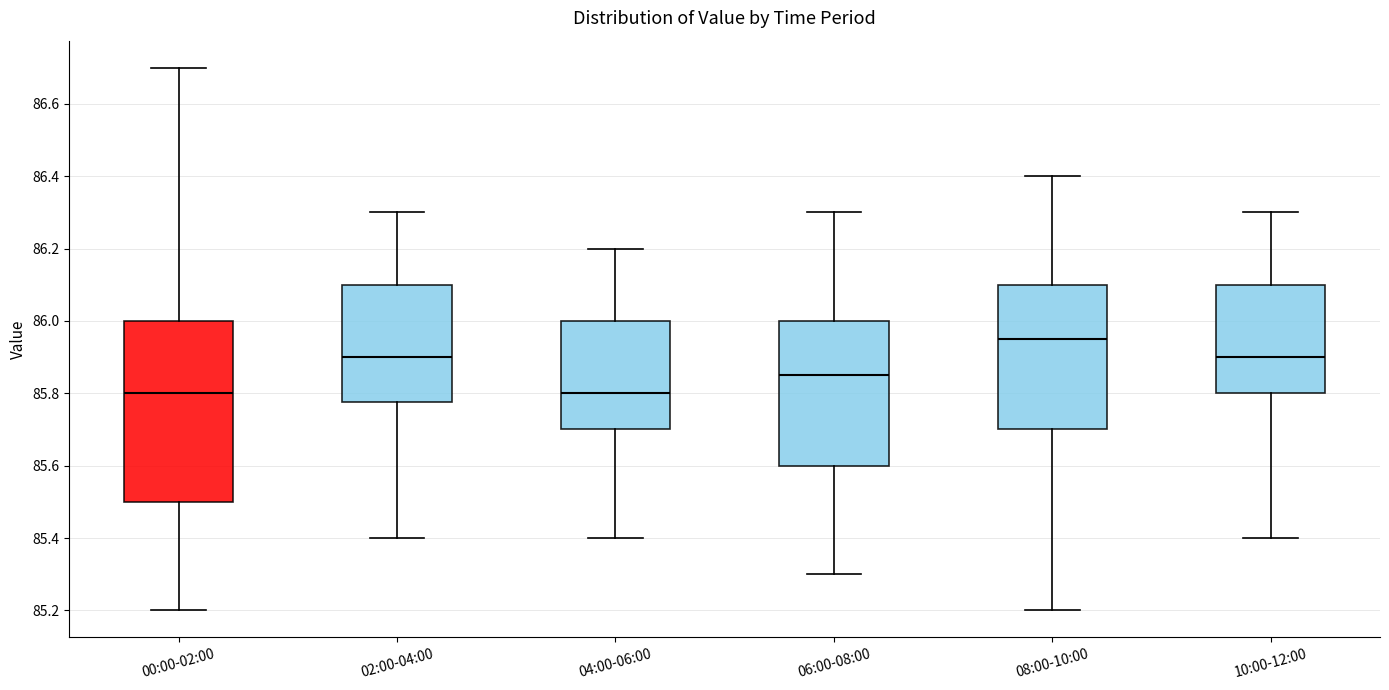

Reading left to right, read every box against the y-axis: the position of its median line, the range the box covers, and the ends of its whiskers. The values are not printed on the chart, so give them approximately, as read against the axis.

00:00-02:00: median 85.80, box 85.50 to 86.00, whiskers 85.20 to 86.70
02:00-04:00: median 85.90, box 85.78 to 86.10, whiskers 85.40 to 86.30
04:00-06:00: median 85.80, box 85.70 to 86.00, whiskers 85.40 to 86.20
06:00-08:00: median 85.86, box 85.60 to 86.00, whiskers 85.30 to 86.30
08:00-10:00: median 85.96, box 85.70 to 86.10, whiskers 85.20 to 86.40
10:00-12:00: median 85.90, box 85.80 to 86.10, whiskers 85.40 to 86.30